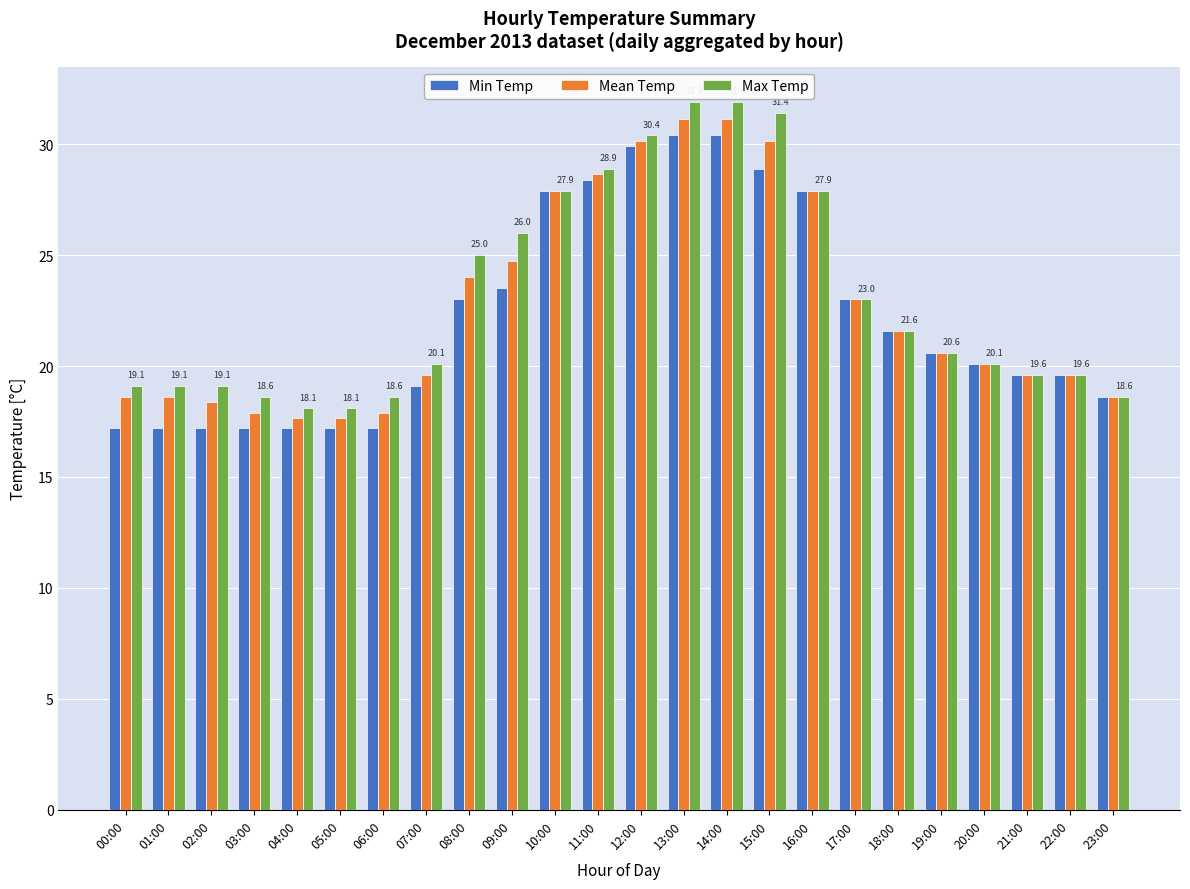

Is the value of Min Temp at 11:00 greater than the value of Max Temp at 13:00?

No